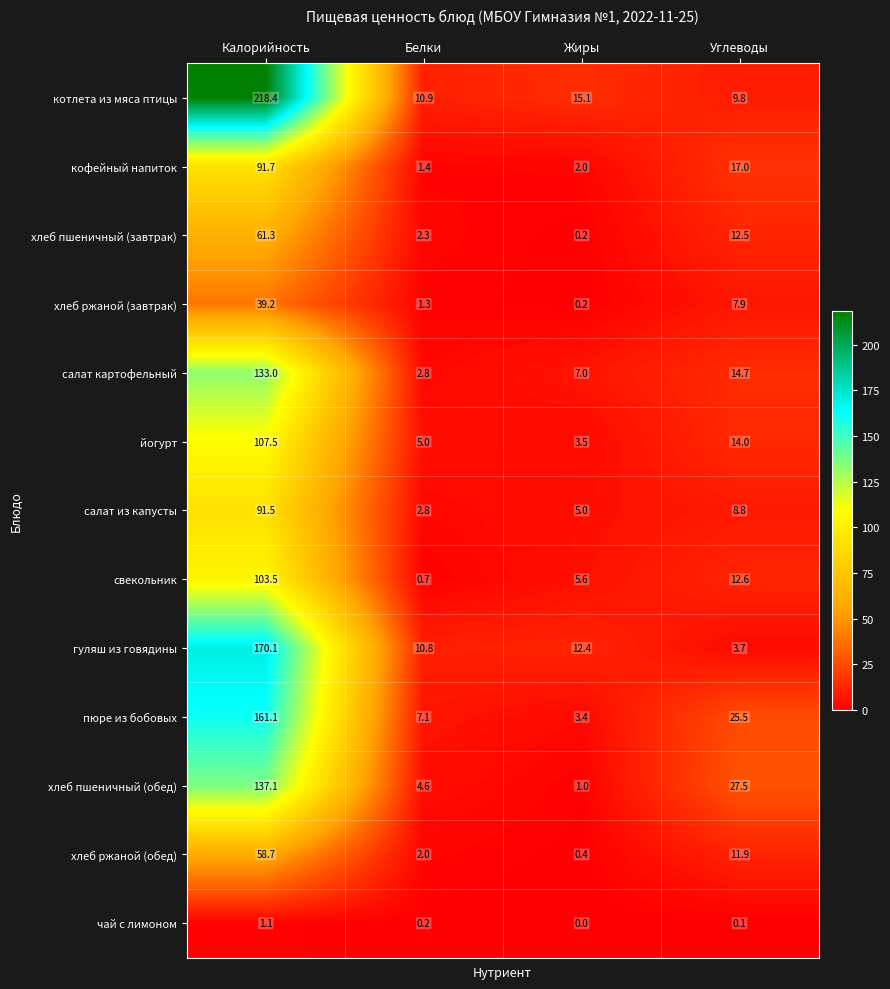

Between Калорийность and Белки, which series saw the biggest shift?

котлета из мяса птицы